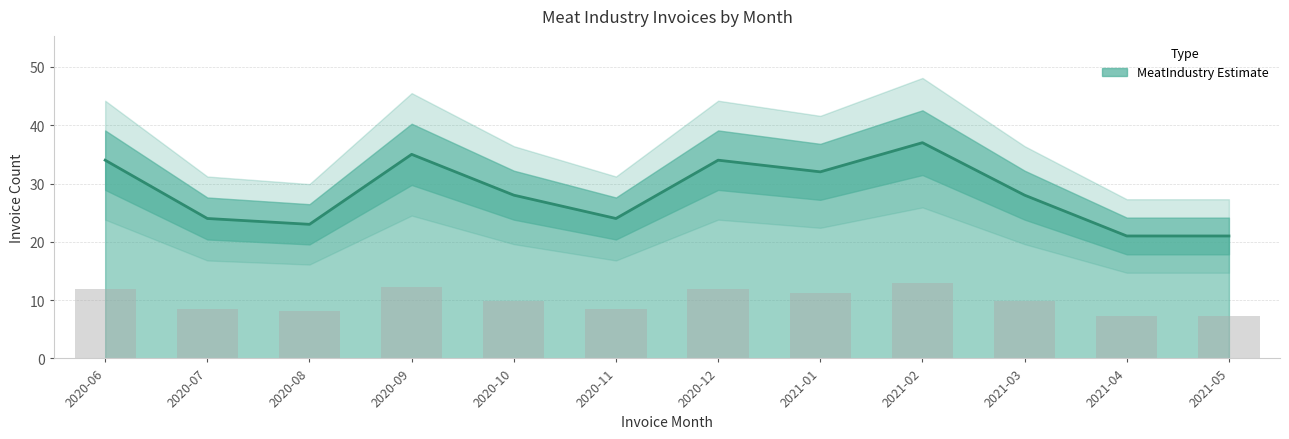

List the labels in order of value, largest first.

2021-02, 2020-09, 2020-06, 2020-12, 2021-01, 2020-10, 2021-03, 2020-07, 2020-11, 2020-08, 2021-04, 2021-05